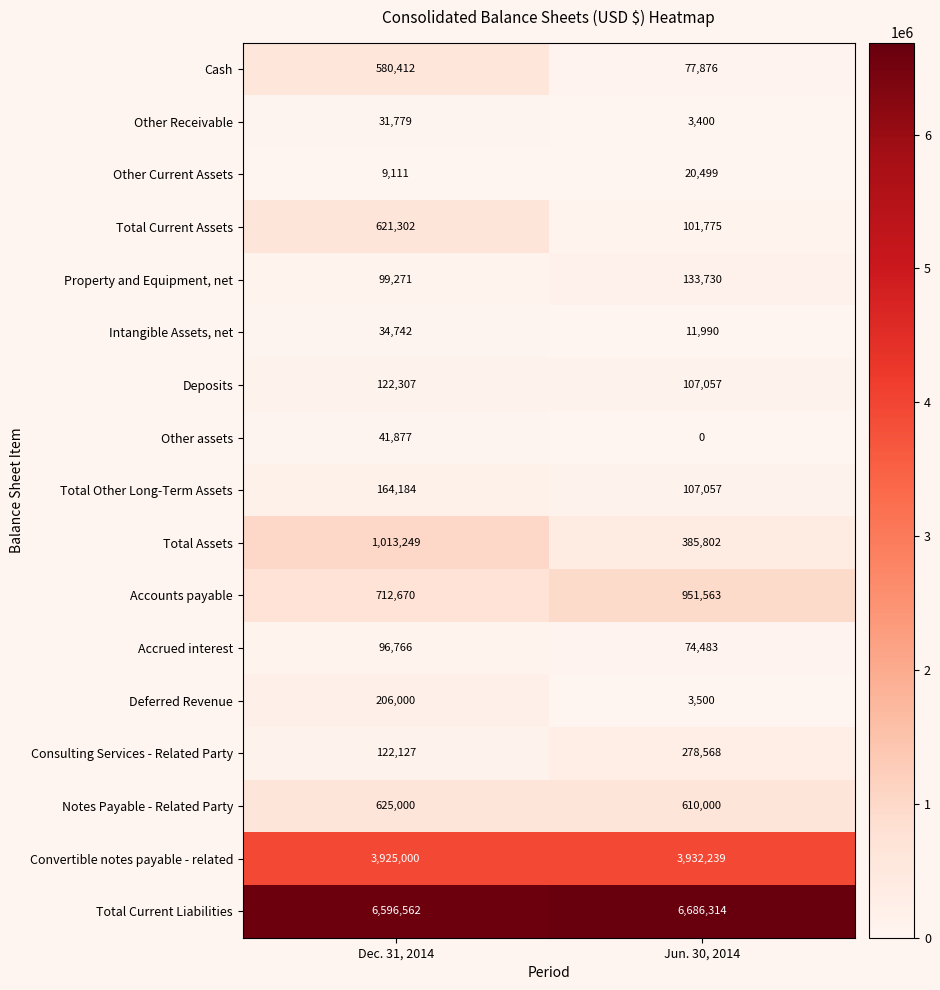

What is the difference between the maximum and minimum values in the Total Assets series?

627447